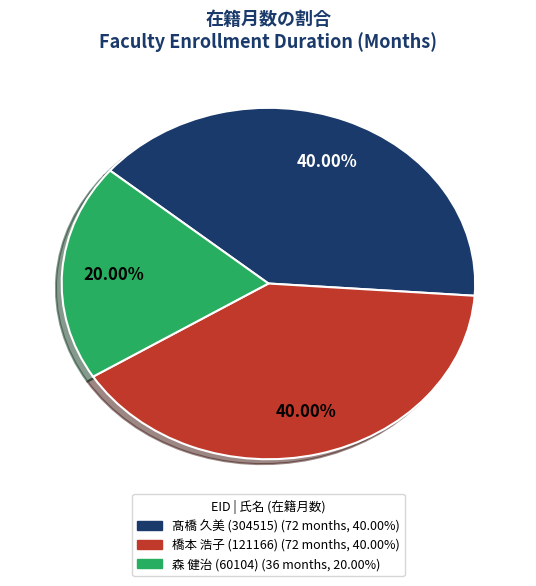

Combined, do 橋本 浩子 (121166) and 髙橋 久美 (304515) account for over 50%?

Yes